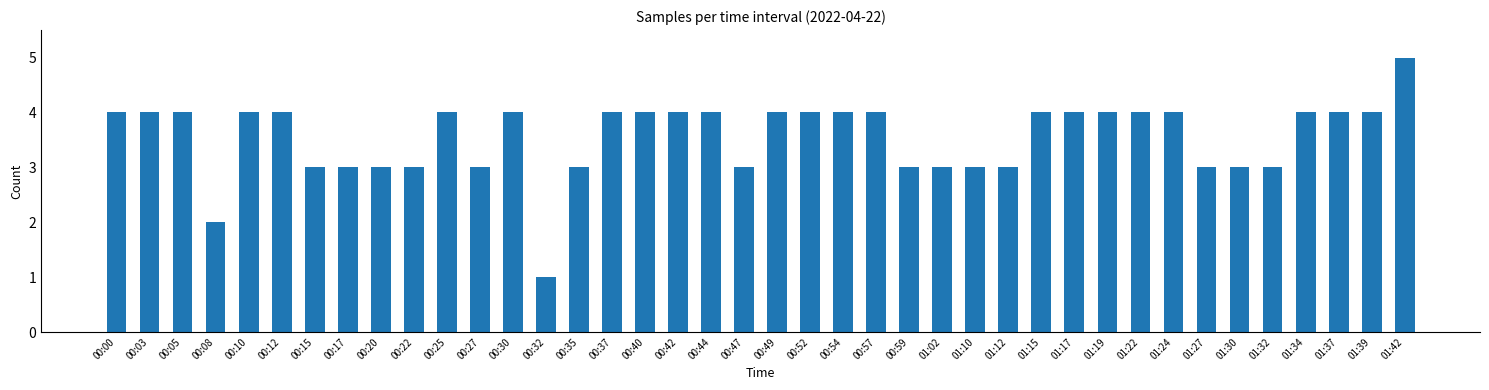

Reading left to right, transcribe all the data shown in this chart.

4	4	4	2	4	4	3	3	3	3	4	3	4	1	3	4	4	4	4	3	4	4	4	4	3	3	3	3	4	4	4	4	4	3	3	3	4	4	4	5